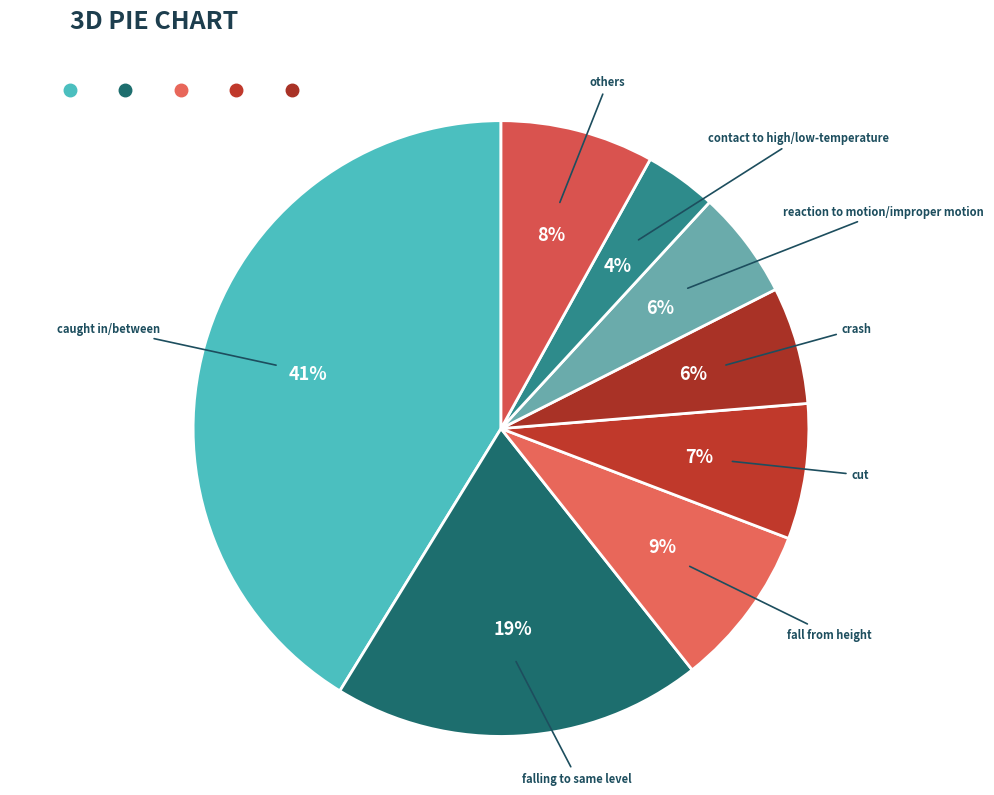

True or false: reaction to motion/improper motion accounts for 1% of the total.

False